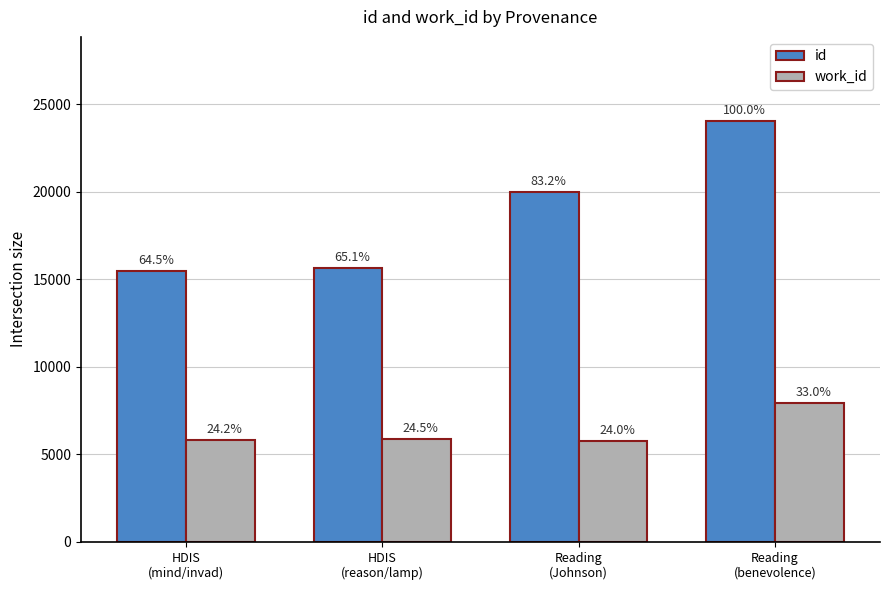

What are all the series names shown in the legend?

id, work_id